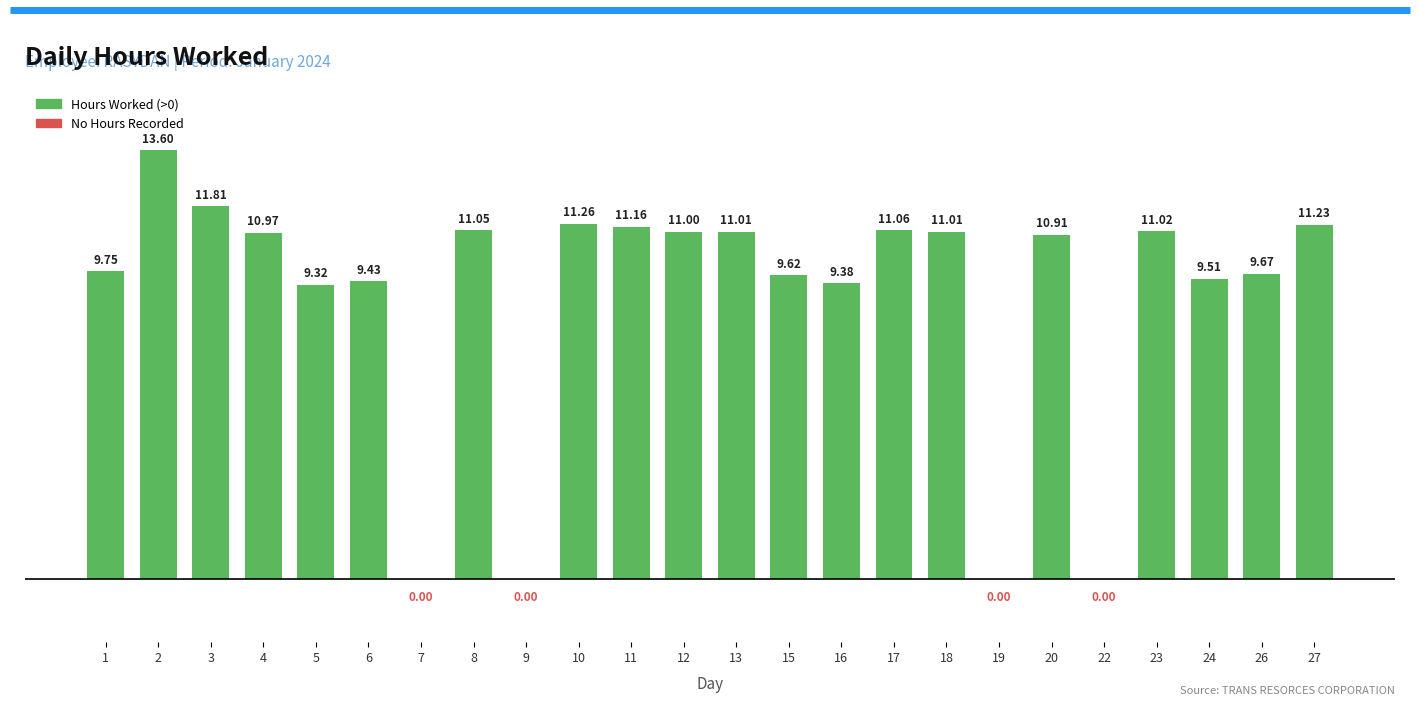

What is the change in value from 6 to 24?

+0.1